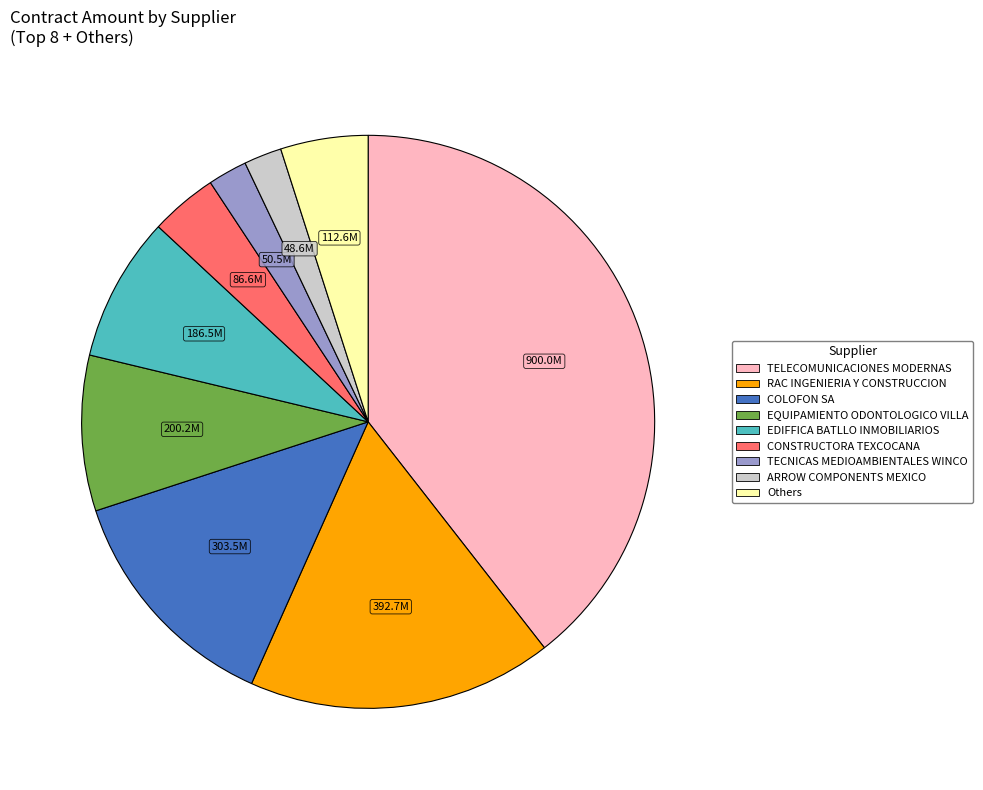

Does any single category account for the majority?

No